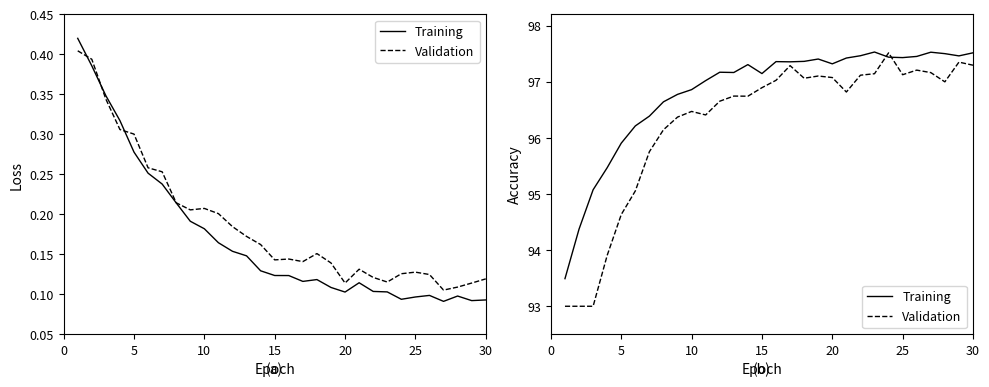

Is it true that Training equals 136.1 at 25?

False